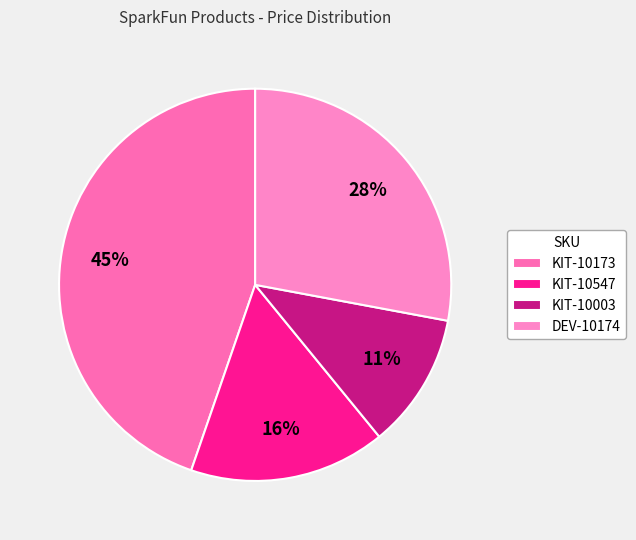

What is the ratio of the value at KIT-10003 to the value at KIT-10173?

0.2